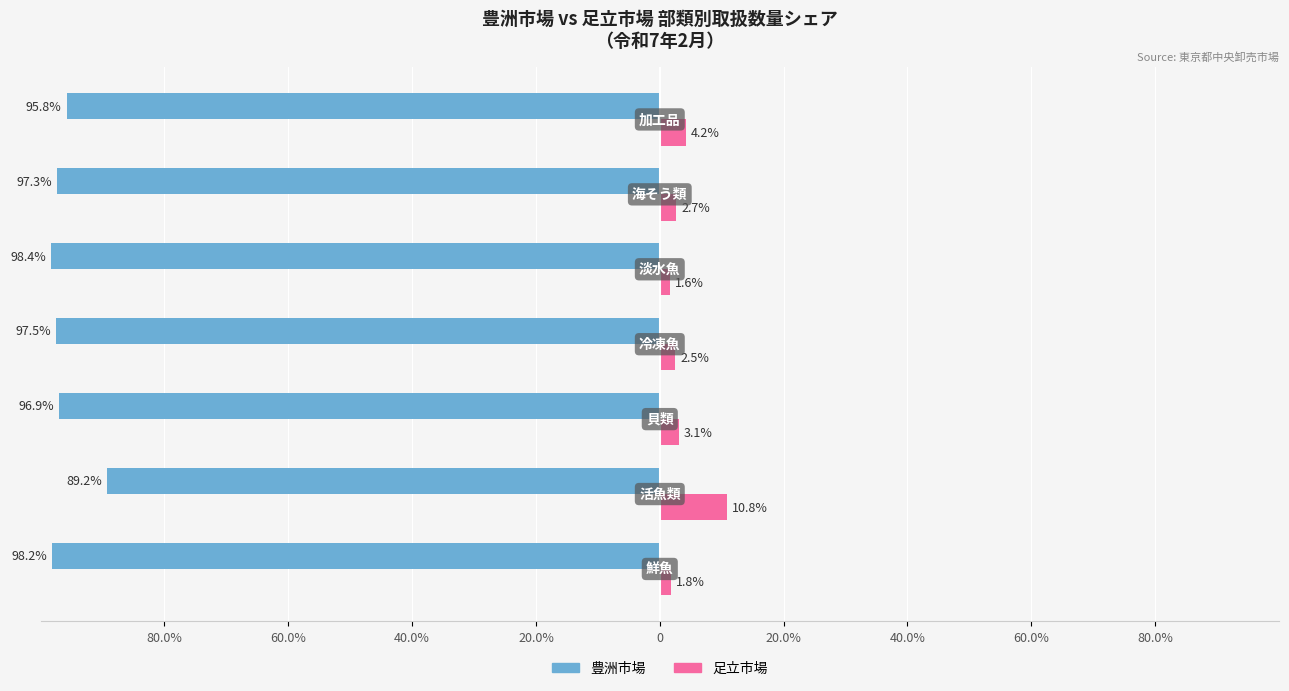

Reading right to left, list all the values displayed in this chart.

豊洲市場: -95.8	-97.3	-98.4	-97.5	-96.9	-89.2	-98.2
足立市場: 4.2	2.7	1.6	2.5	3.1	10.8	1.8